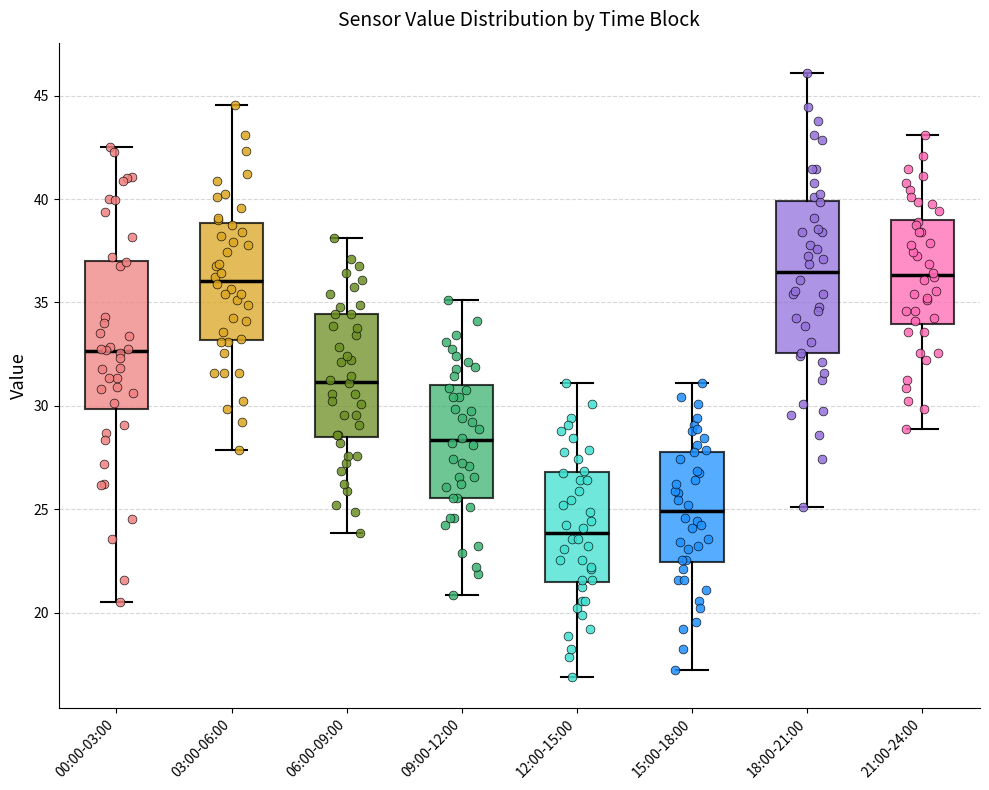

Reading left to right, read every box against the y-axis: the position of its median line, the range the box covers, and the ends of its whiskers. The values are not printed on the chart, so give them approximately, as read against the axis.

00:00-03:00: median 32.5, box 30.0 to 37.0, whiskers 20.5 to 42.5
03:00-06:00: median 36.0, box 33.0 to 39.0, whiskers 28.0 to 44.5
06:00-09:00: median 31.0, box 28.5 to 34.5, whiskers 24.0 to 38.0
09:00-12:00: median 28.5, box 25.5 to 31.0, whiskers 21.0 to 35.0
12:00-15:00: median 24.0, box 21.5 to 27.0, whiskers 17.0 to 31.0
15:00-18:00: median 25.0, box 22.5 to 28.0, whiskers 17.0 to 31.0
18:00-21:00: median 36.5, box 32.5 to 40.0, whiskers 25.0 to 46.0
21:00-24:00: median 36.5, box 34.0 to 39.0, whiskers 29.0 to 43.0